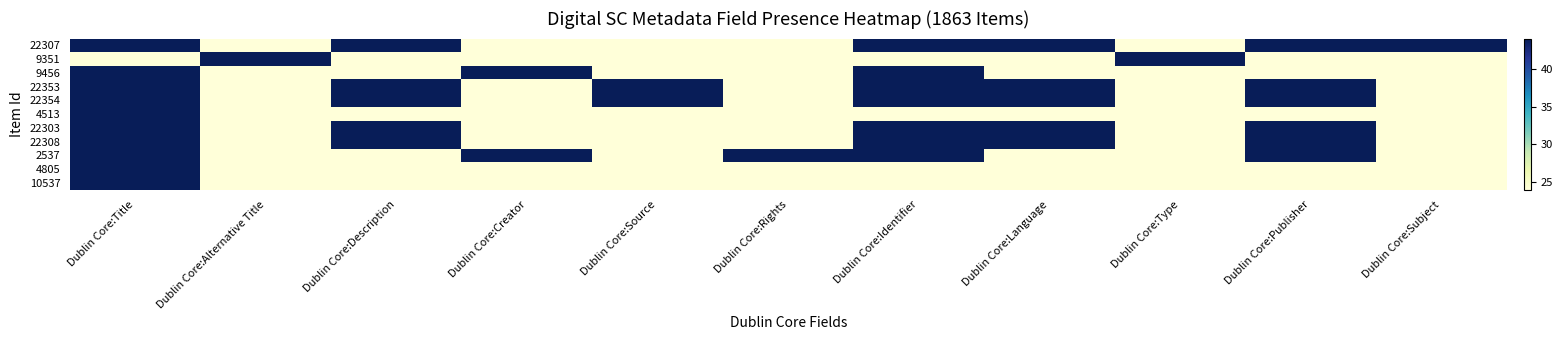

What is the greatest value displayed?

44